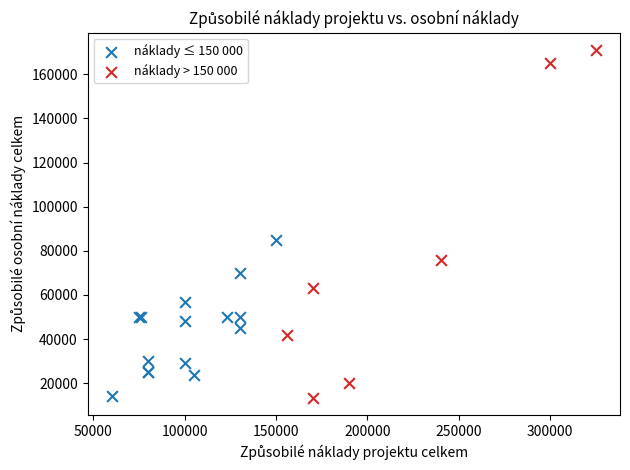

Which series contains the highest Y value?

náklady > 150 000